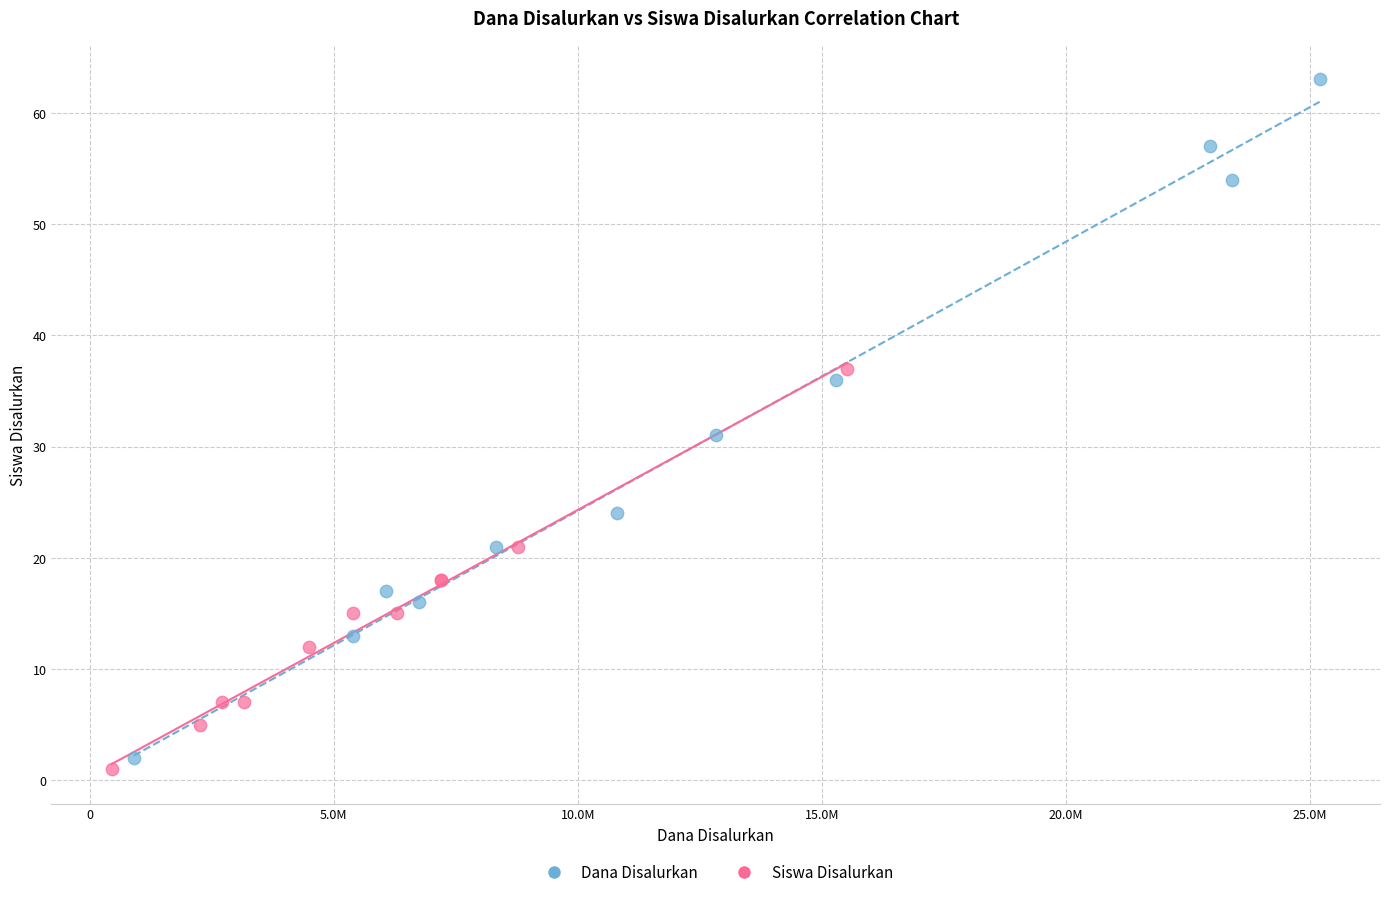

Which series reaches the maximum Y coordinate?

Dana Disalurkan